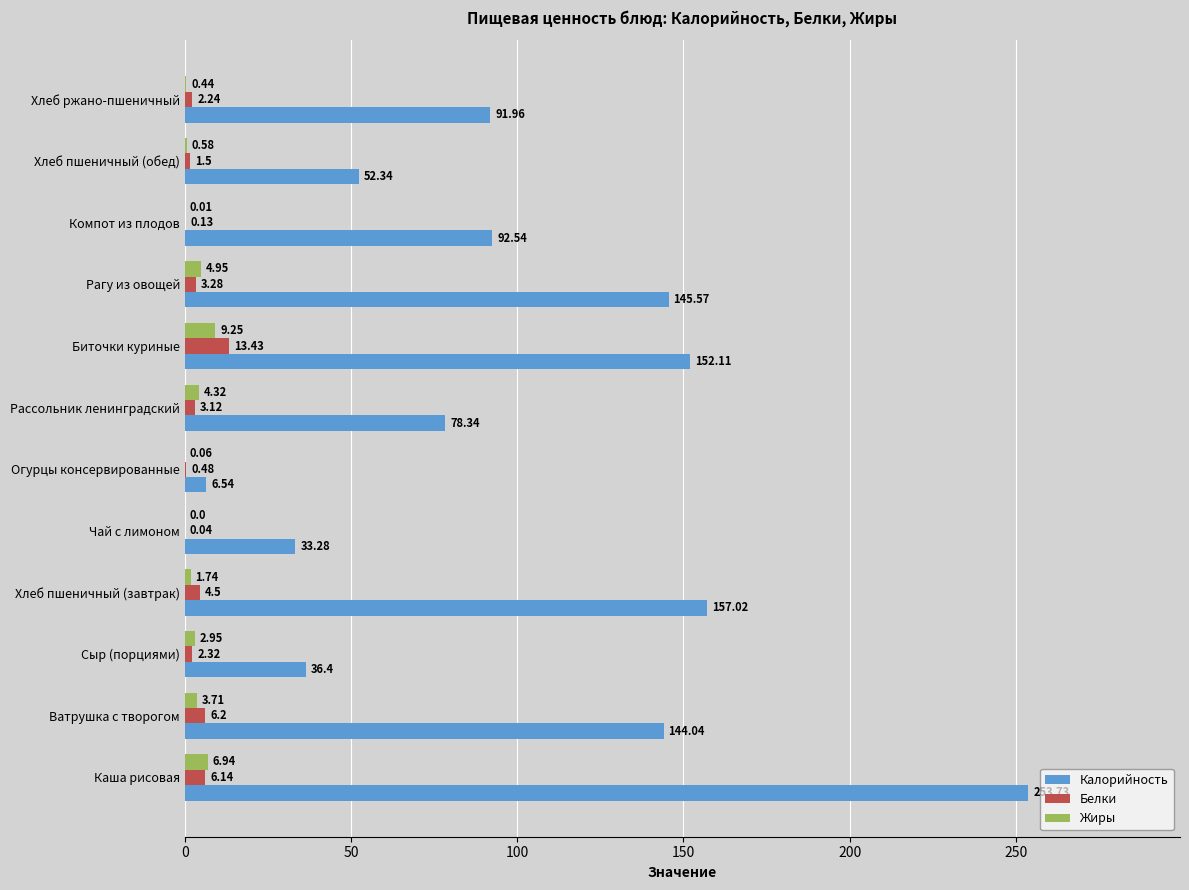

Which series has the largest total across all categories?

Калорийность